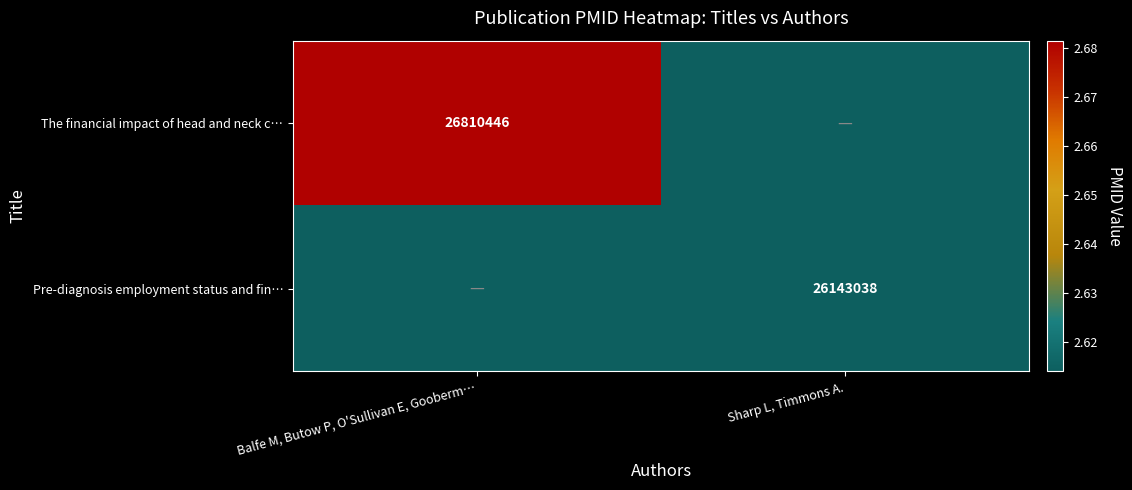

The value of The financial impact of head and neck c… at Balfe M, Butow P, O'Sullivan E, Gooberm… is 26810446. True or false?

True